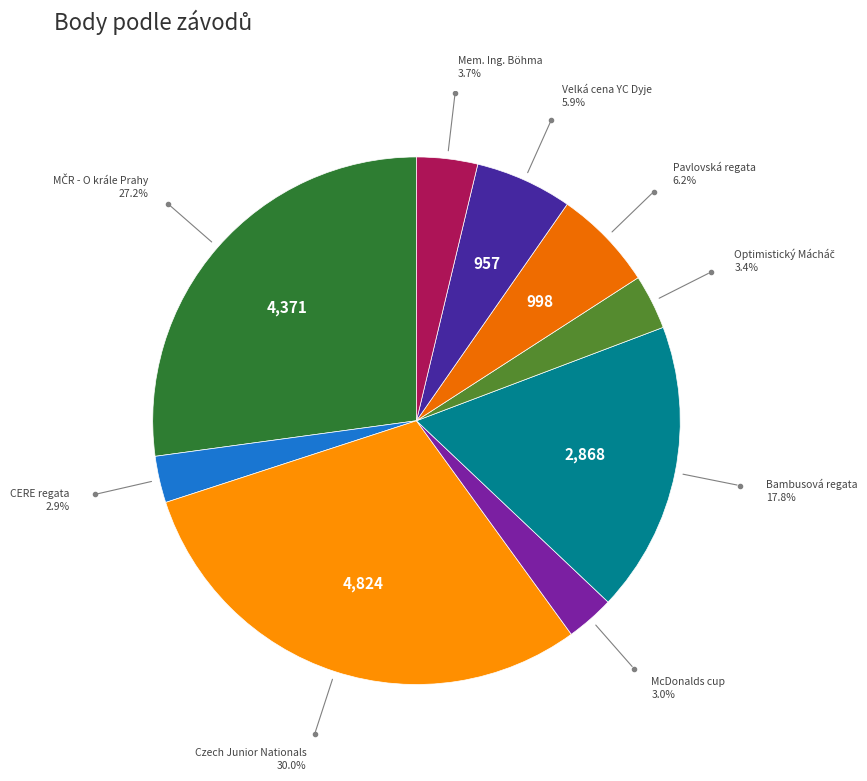

To the nearest percent, what is the difference between the largest and smallest slice percentages?

27%